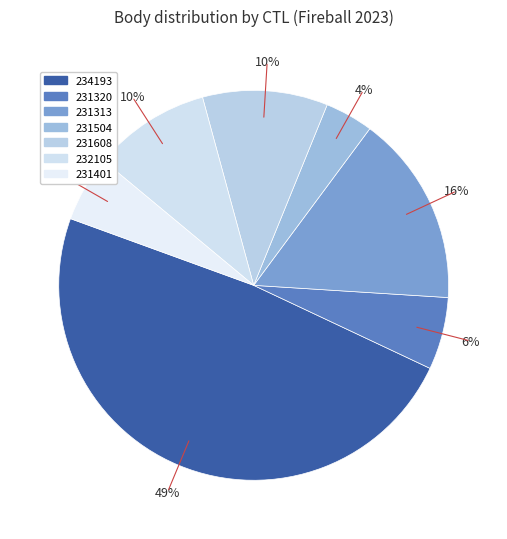

The 231504 slice represents 14% of the pie. True or false?

False